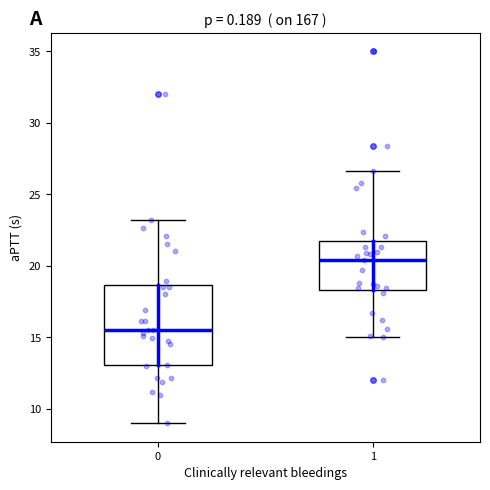

Which box is the tallest, from its lower edge to its upper edge?

0